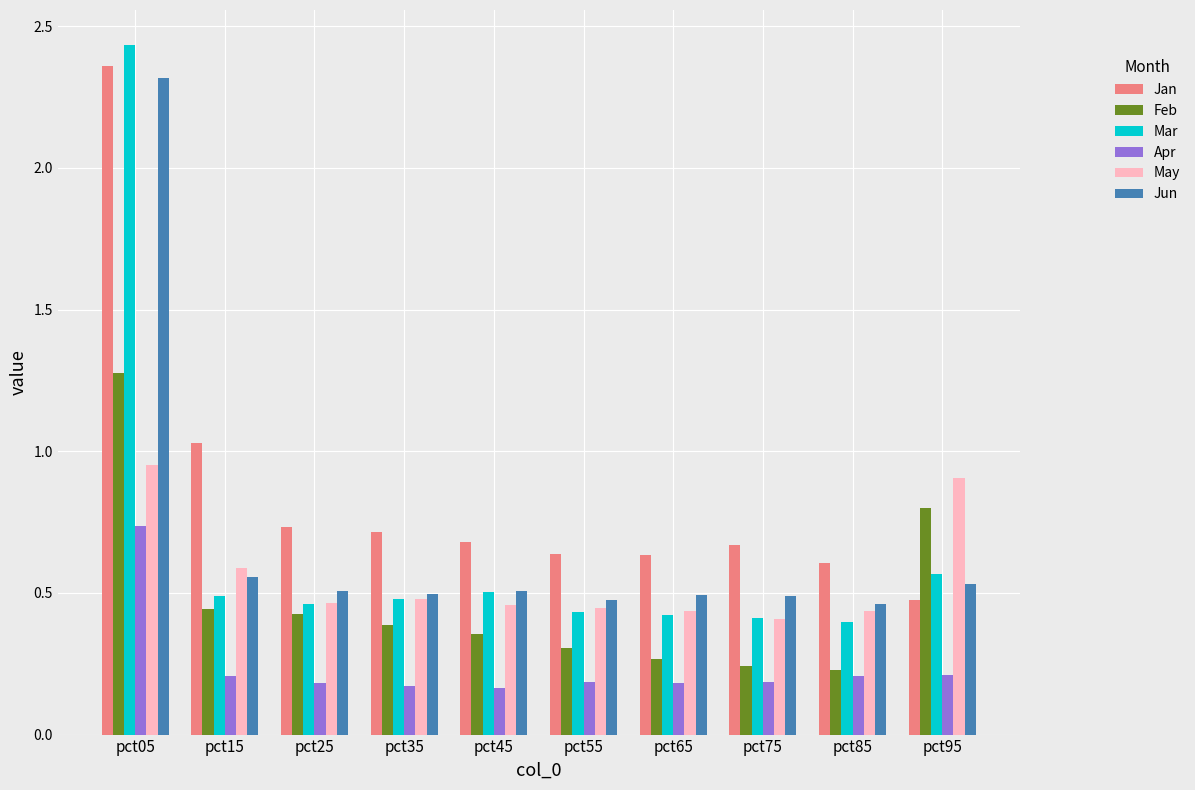

What is the sum of all Jan values?

8.5